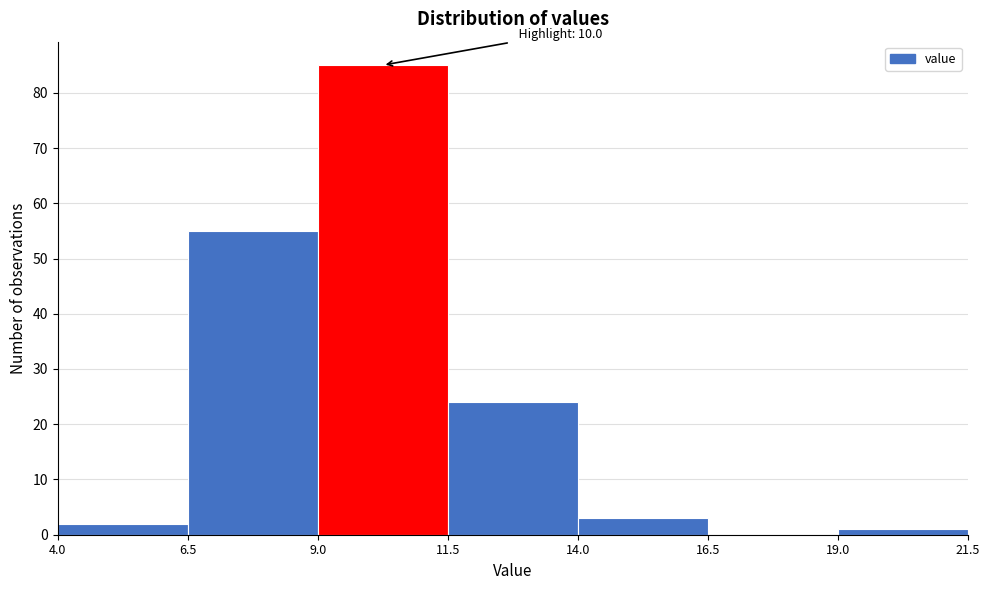

Over which range of the x-axis is the bar tallest?

9.0 to 11.5